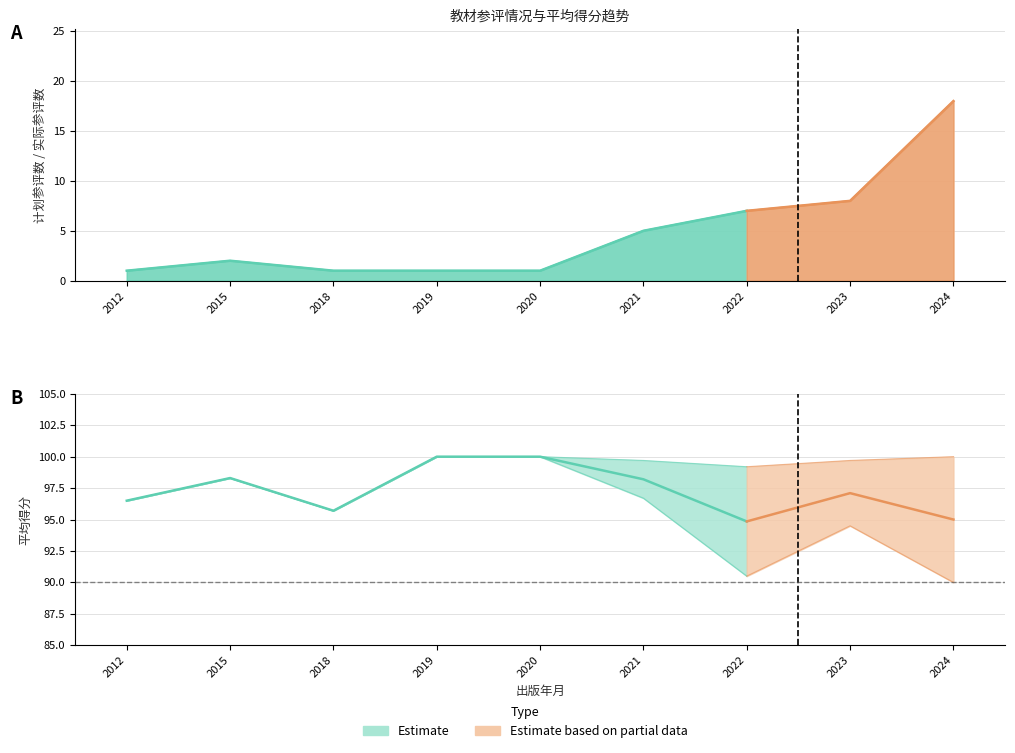

What is the average value of the 平均得分_lower series?

95.8